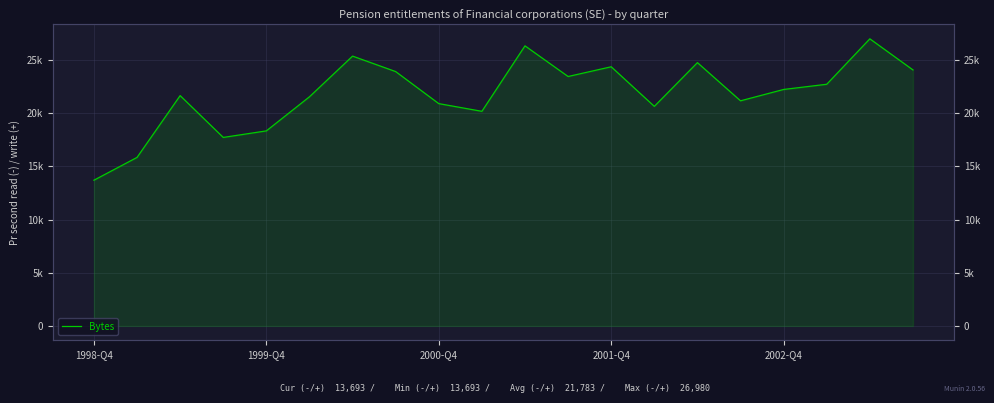

Reading left to right, extract all data points from this chart.

13693	15835	21643	17713	18328	21532	25355	23901	20890	20166	26320	23439	24353	20633	24742	21154	22221	22709	26980	24057